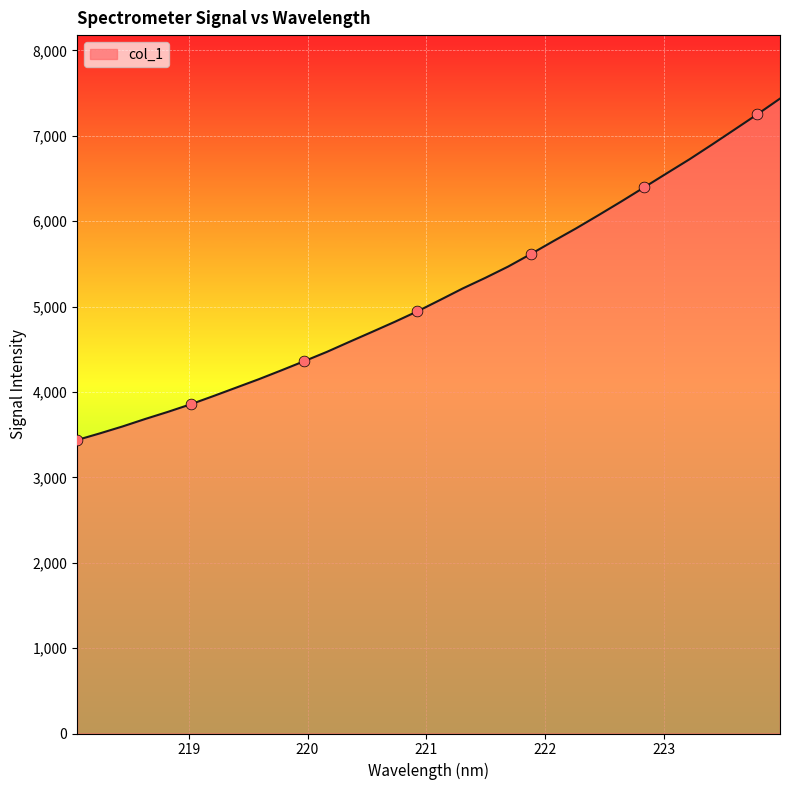

What is the maximum value shown in the chart?

7435.1